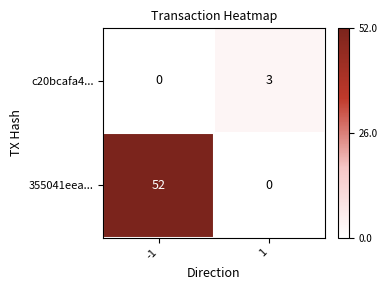

Count the number of categories in the chart.

2